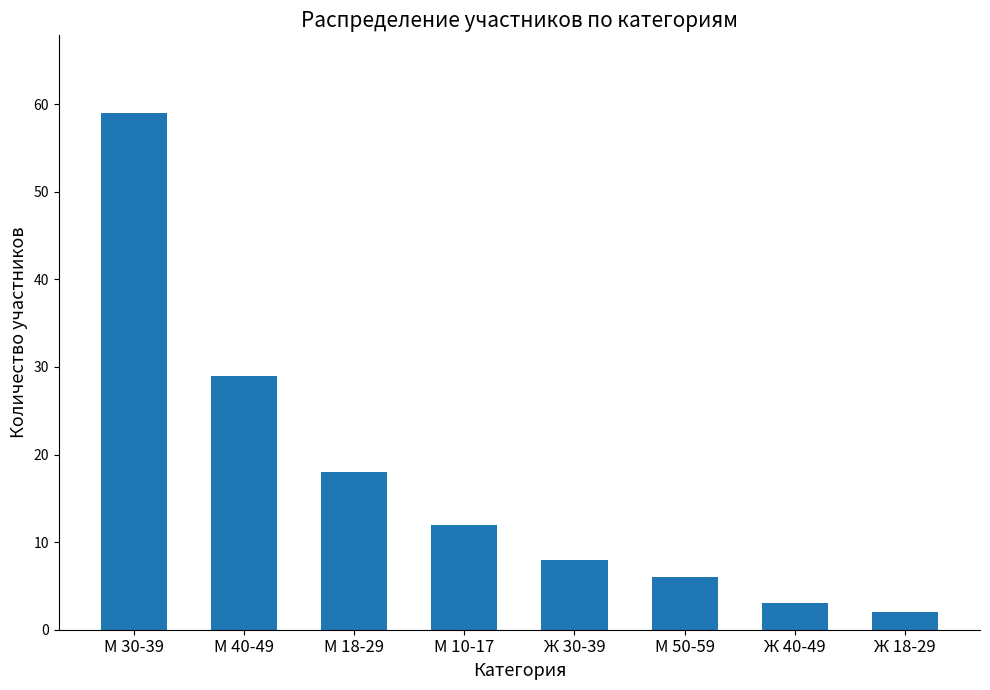

Between Ж 40-49 and М 50-59, which is larger?

М 50-59